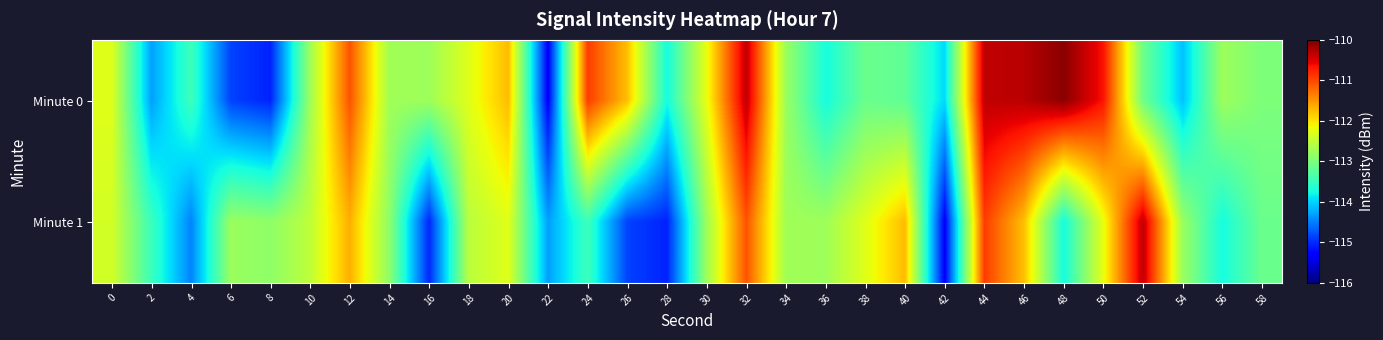

Which has a higher value, 44 or 48?

48